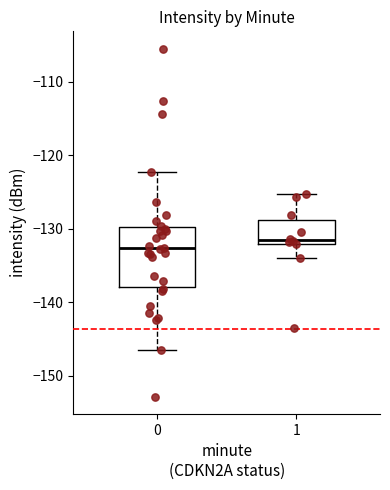

Which box is the tallest, from its lower edge to its upper edge?

0